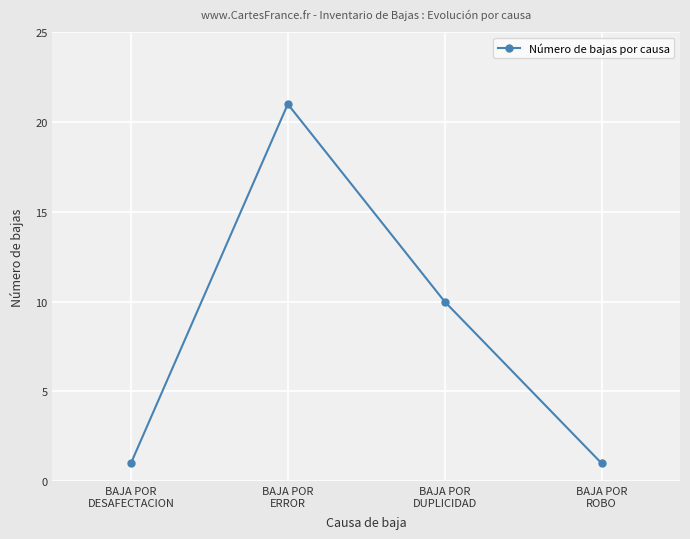

How many categories are shown in the chart?

4